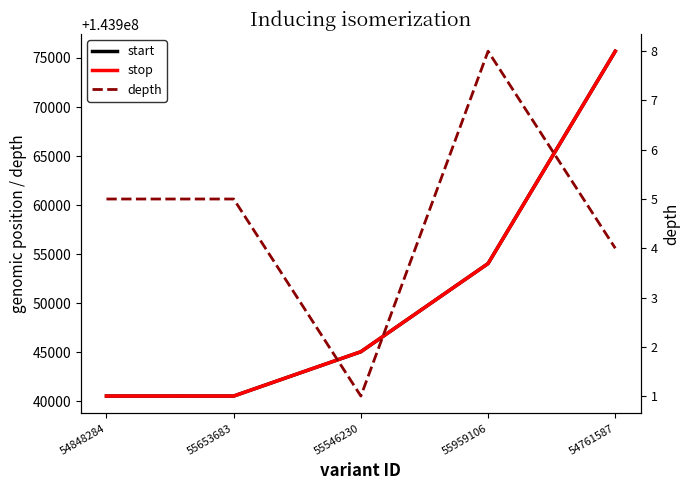

How many categories are shown in the chart?

5